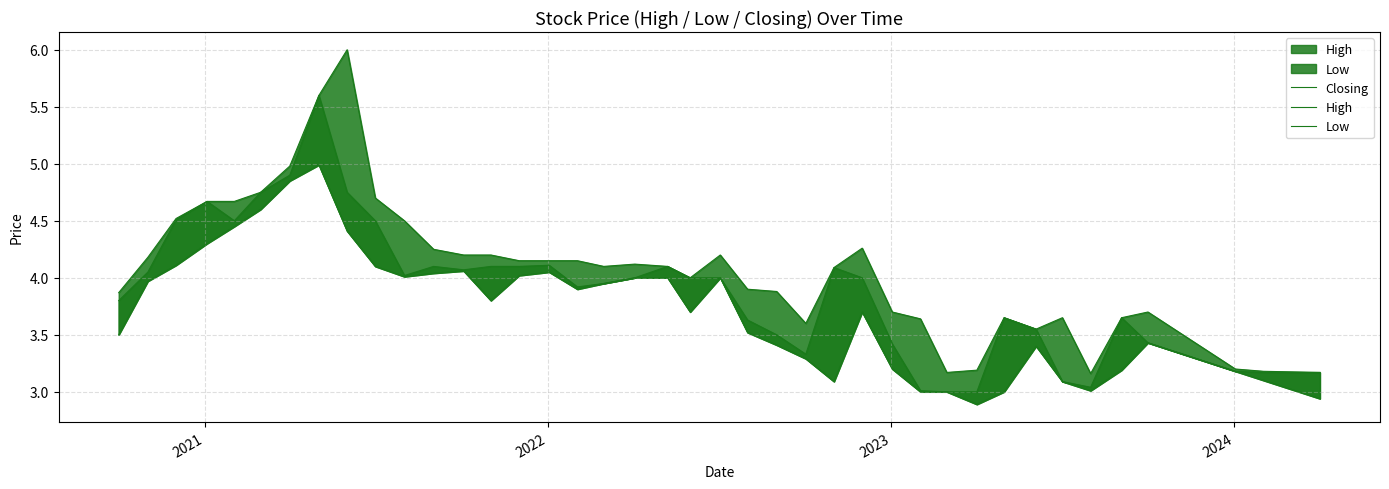

True or false: Closing has a value of 7.1 at 6.

False